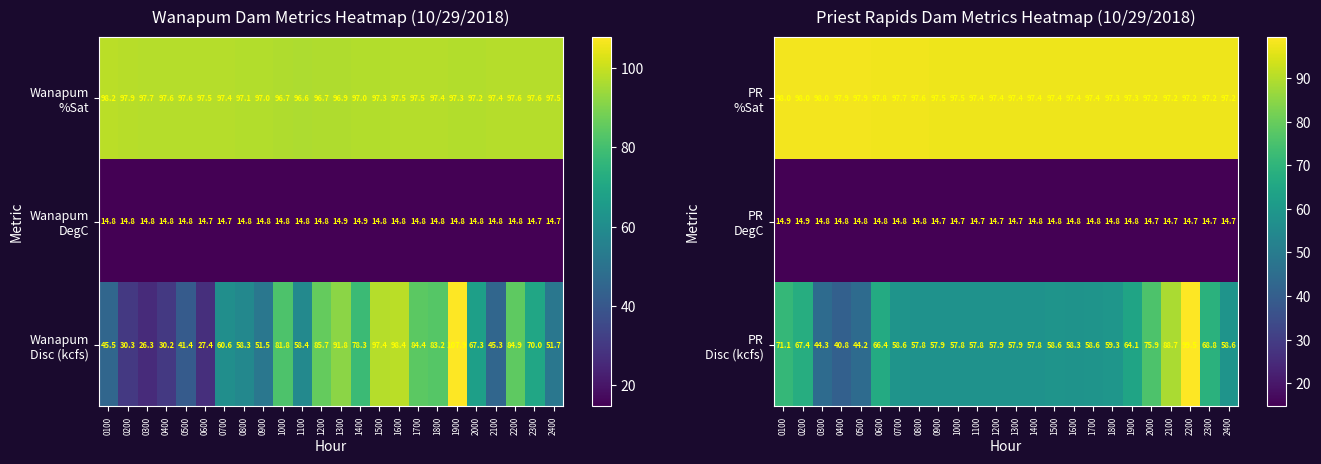

Is the value of PR Disc (kcfs) at 2300 greater than the value of PR %Sat at 1900?

No